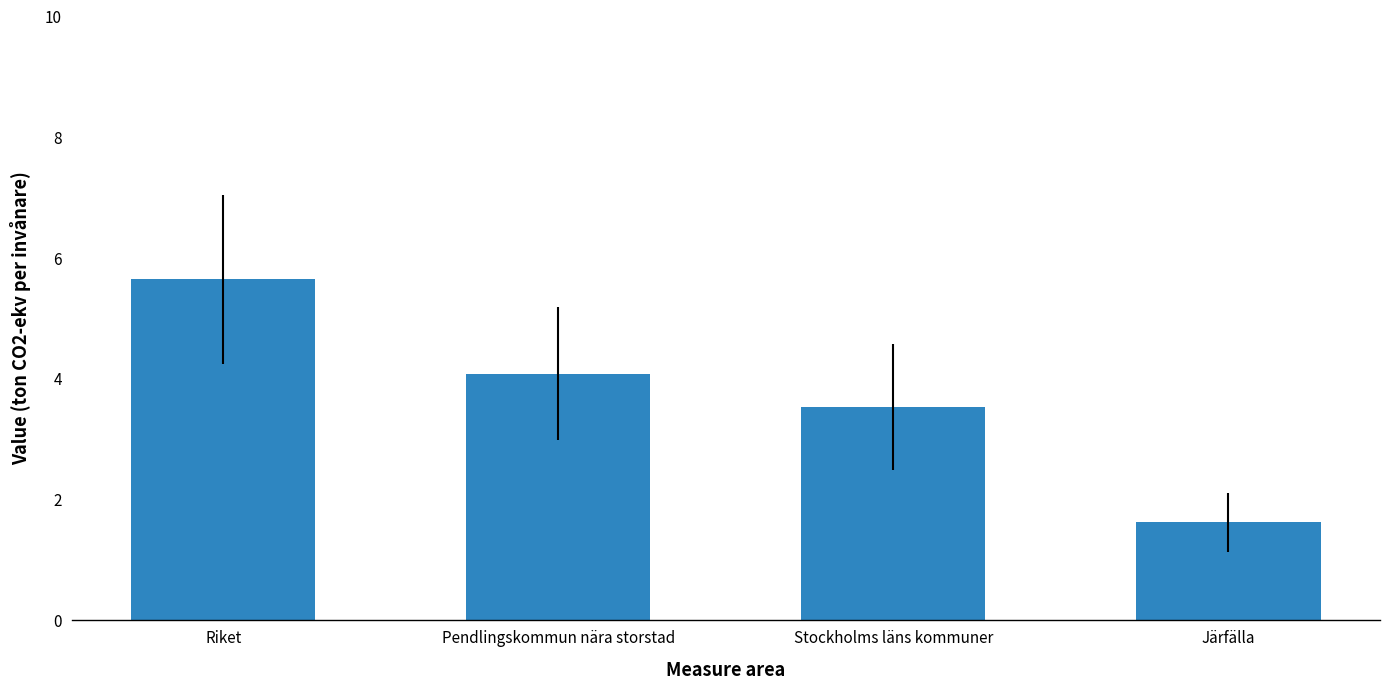

Is it true that the value at Järfälla is 2.8?

False